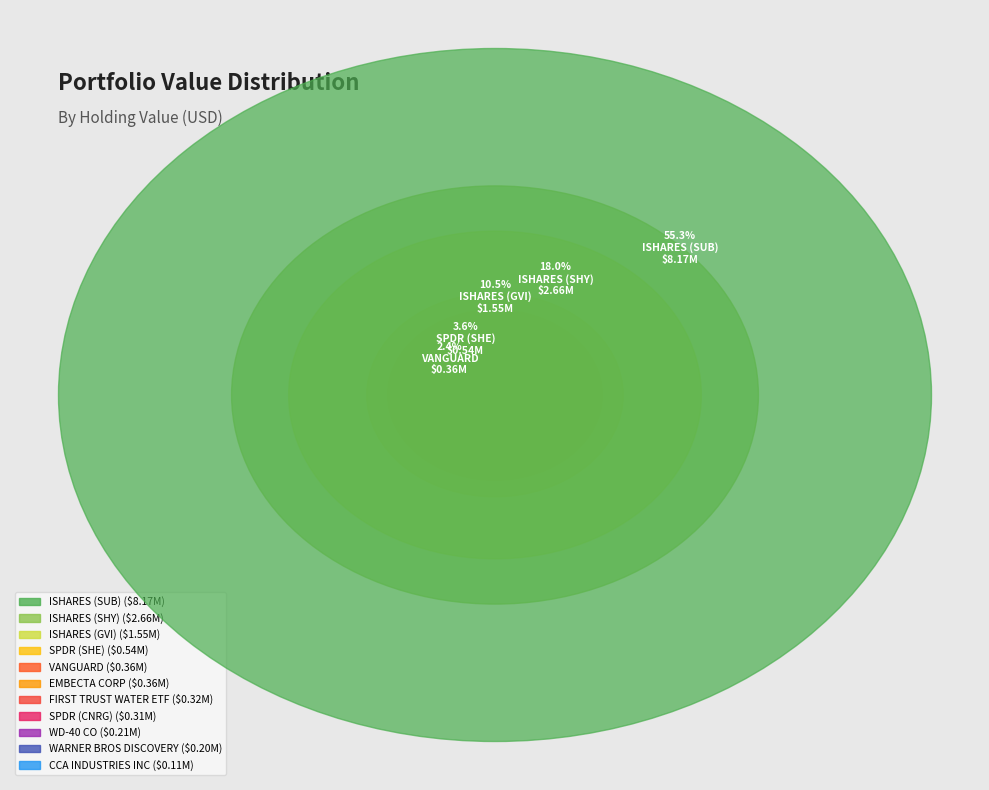

To the nearest percent, what is the average slice percentage?

9%